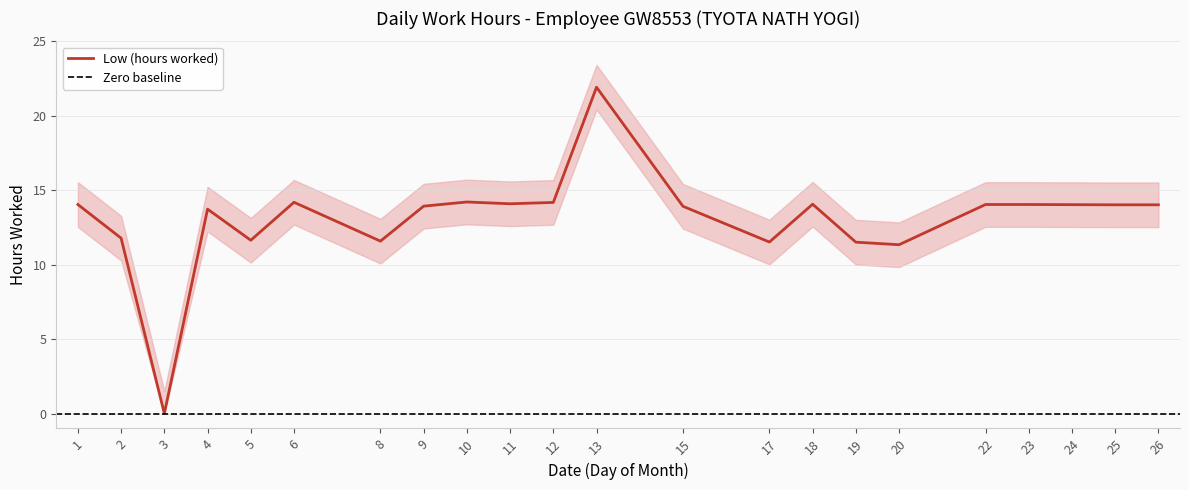

What is the change in value from 2 to 3?

-11.8